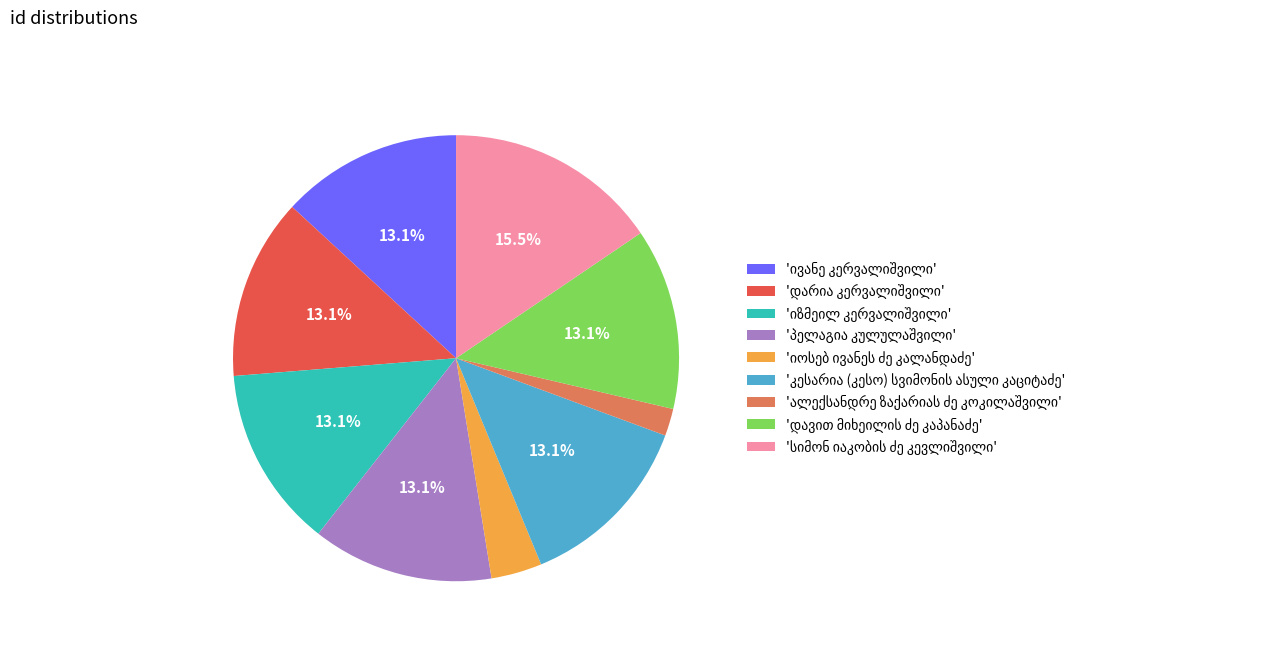

Does any single category account for the majority?

No